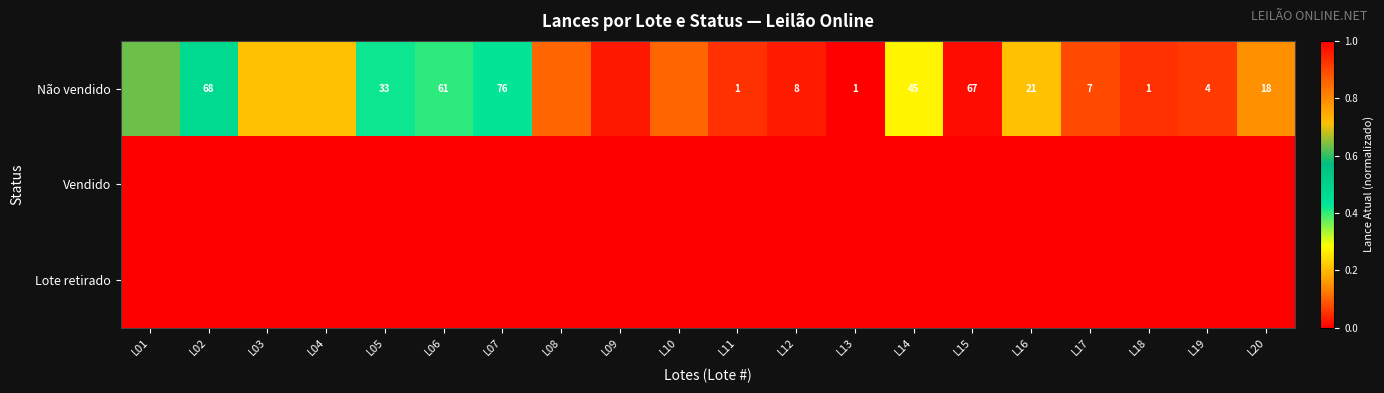

What is the sum of the Não vendido values at L01 and L19?

0.7